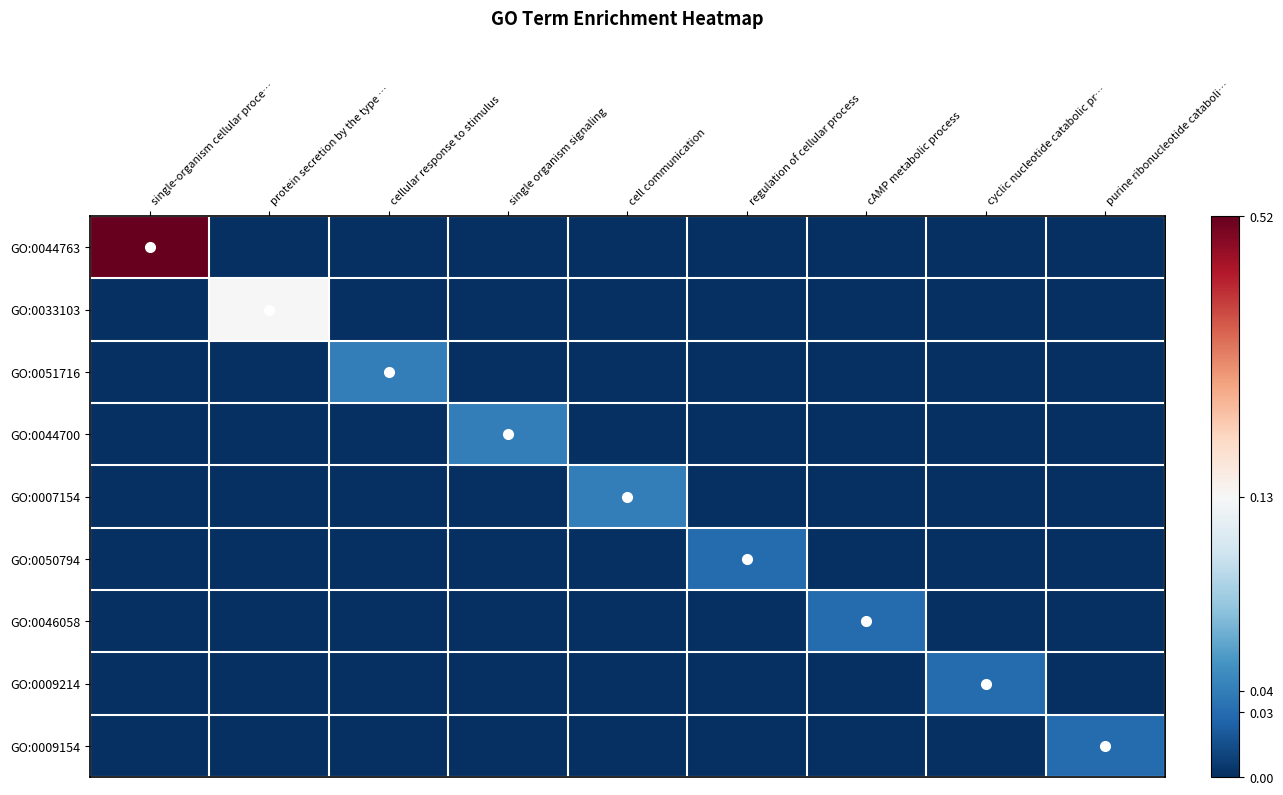

Reading left to right, list all the values displayed in this chart.

GO:0044763: single-organism cellular proce…=0.5	protein secretion by the type …=0.0	cellular response to stimulus=0.0	single organism signaling=0.0	cell communication=0.0	regulation of cellular process=0.0	cAMP metabolic process=0.0	cyclic nucleotide catabolic pr…=0.0	purine ribonucleotide cataboli…=0.0
GO:0033103: single-organism cellular proce…=0.0	protein secretion by the type …=0.1	cellular response to stimulus=0.0	single organism signaling=0.0	cell communication=0.0	regulation of cellular process=0.0	cAMP metabolic process=0.0	cyclic nucleotide catabolic pr…=0.0	purine ribonucleotide cataboli…=0.0
GO:0051716: single-organism cellular proce…=0.0	protein secretion by the type …=0.0	cellular response to stimulus=0.0	single organism signaling=0.0	cell communication=0.0	regulation of cellular process=0.0	cAMP metabolic process=0.0	cyclic nucleotide catabolic pr…=0.0	purine ribonucleotide cataboli…=0.0
GO:0044700: single-organism cellular proce…=0.0	protein secretion by the type …=0.0	cellular response to stimulus=0.0	single organism signaling=0.0	cell communication=0.0	regulation of cellular process=0.0	cAMP metabolic process=0.0	cyclic nucleotide catabolic pr…=0.0	purine ribonucleotide cataboli…=0.0
GO:0007154: single-organism cellular proce…=0.0	protein secretion by the type …=0.0	cellular response to stimulus=0.0	single organism signaling=0.0	cell communication=0.0	regulation of cellular process=0.0	cAMP metabolic process=0.0	cyclic nucleotide catabolic pr…=0.0	purine ribonucleotide cataboli…=0.0
GO:0050794: single-organism cellular proce…=0.0	protein secretion by the type …=0.0	cellular response to stimulus=0.0	single organism signaling=0.0	cell communication=0.0	regulation of cellular process=0.0	cAMP metabolic process=0.0	cyclic nucleotide catabolic pr…=0.0	purine ribonucleotide cataboli…=0.0
GO:0046058: single-organism cellular proce…=0.0	protein secretion by the type …=0.0	cellular response to stimulus=0.0	single organism signaling=0.0	cell communication=0.0	regulation of cellular process=0.0	cAMP metabolic process=0.0	cyclic nucleotide catabolic pr…=0.0	purine ribonucleotide cataboli…=0.0
GO:0009214: single-organism cellular proce…=0.0	protein secretion by the type …=0.0	cellular response to stimulus=0.0	single organism signaling=0.0	cell communication=0.0	regulation of cellular process=0.0	cAMP metabolic process=0.0	cyclic nucleotide catabolic pr…=0.0	purine ribonucleotide cataboli…=0.0
GO:0009154: single-organism cellular proce…=0.0	protein secretion by the type …=0.0	cellular response to stimulus=0.0	single organism signaling=0.0	cell communication=0.0	regulation of cellular process=0.0	cAMP metabolic process=0.0	cyclic nucleotide catabolic pr…=0.0	purine ribonucleotide cataboli…=0.0